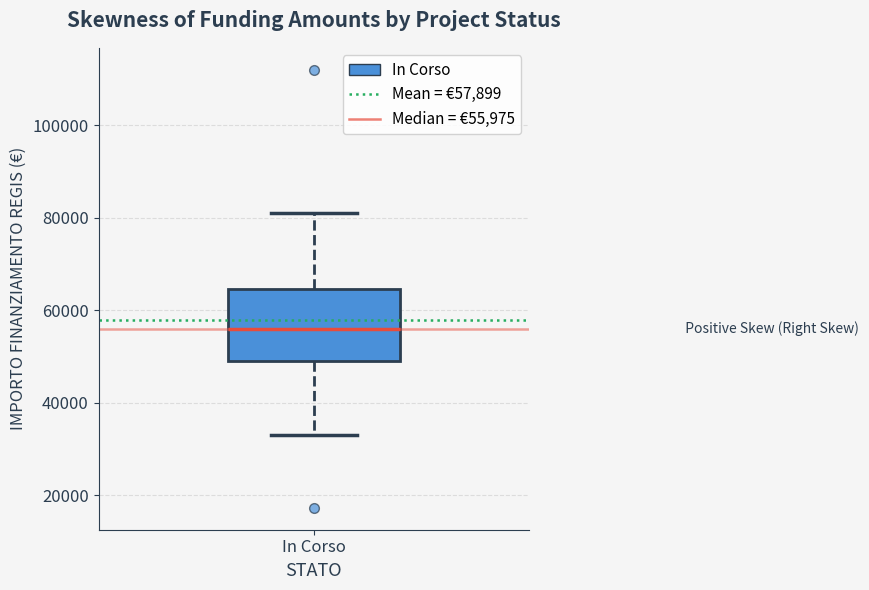

Transcribe this box plot: give where the median line is, the range the box spans, and where the two whiskers end, as read against the y-axis. The values are not printed on the chart, so give them approximately, as read against the axis.

median 56000, box 50000 to 64000, whiskers 32000 to 80000